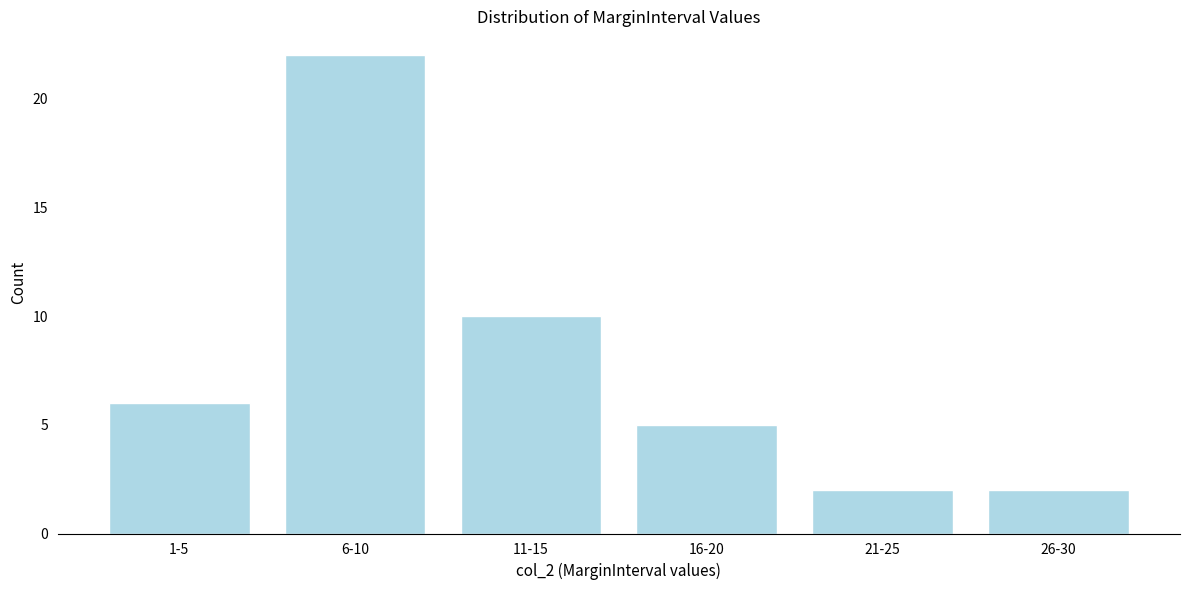

Reading left to right, transcribe all the data shown in this chart.

1-5=6	6-10=22	11-15=10	16-20=5	21-25=2	26-30=2